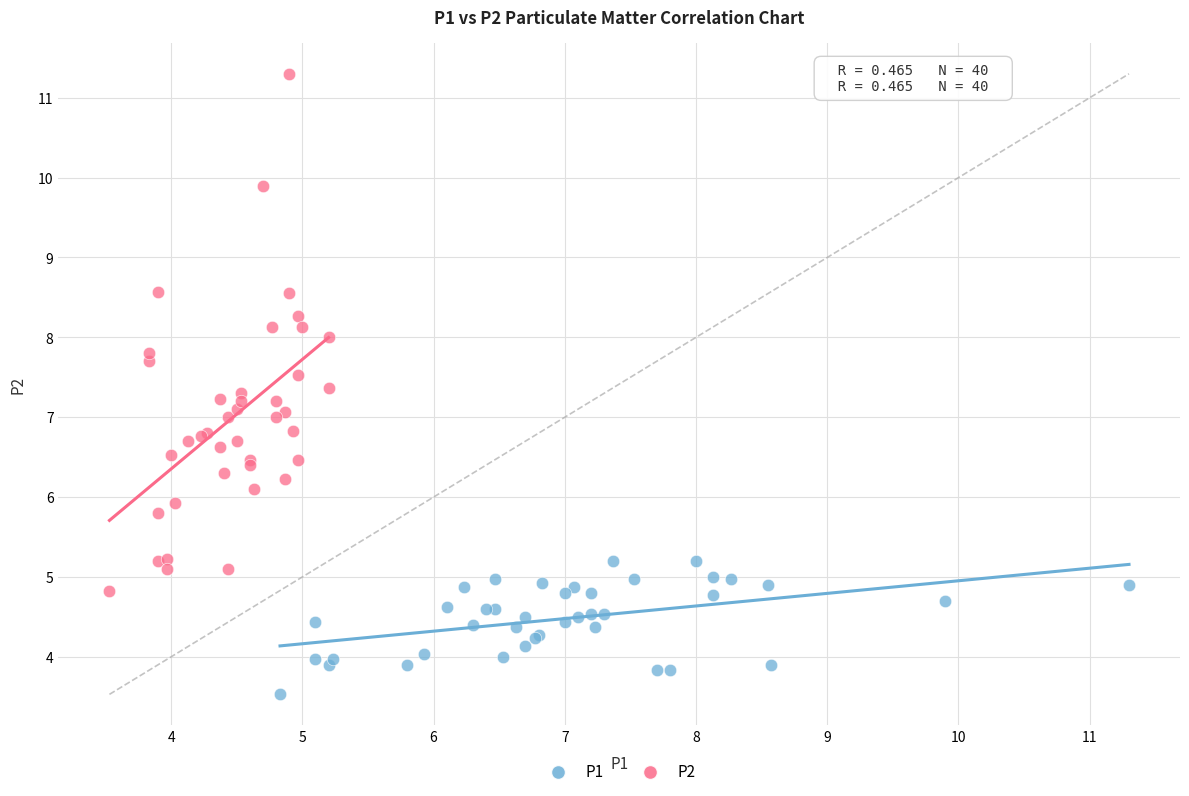

Which series reaches the minimum Y coordinate?

P1